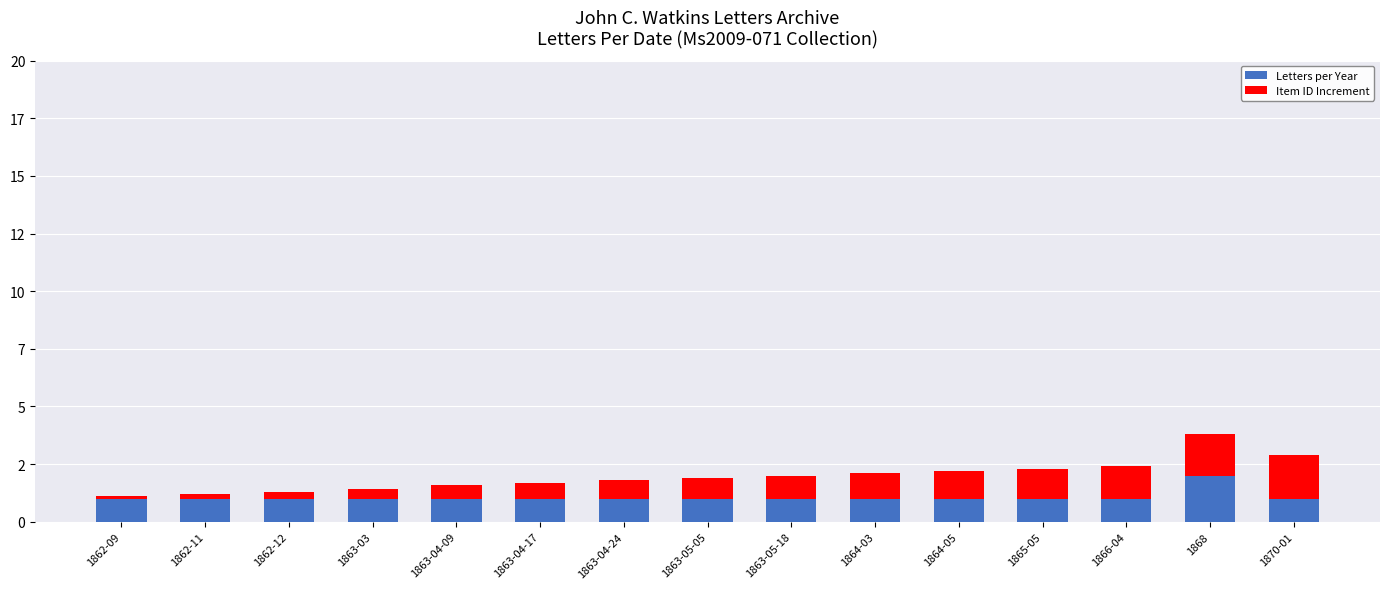

What are all the series names shown in the legend?

Letters per Year, Item ID Increment